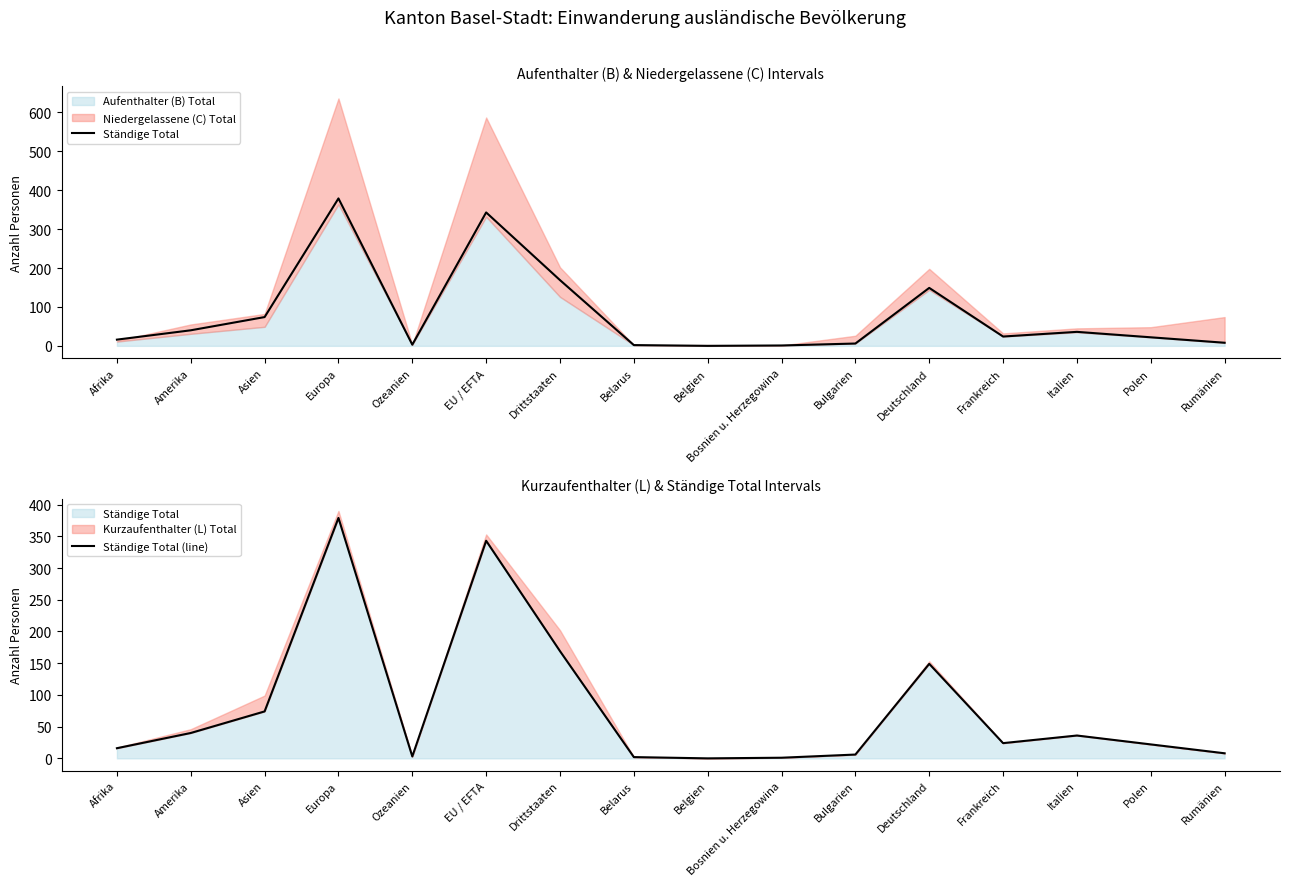

What is the value of the Ständige Total point at the 10th from the left?

1